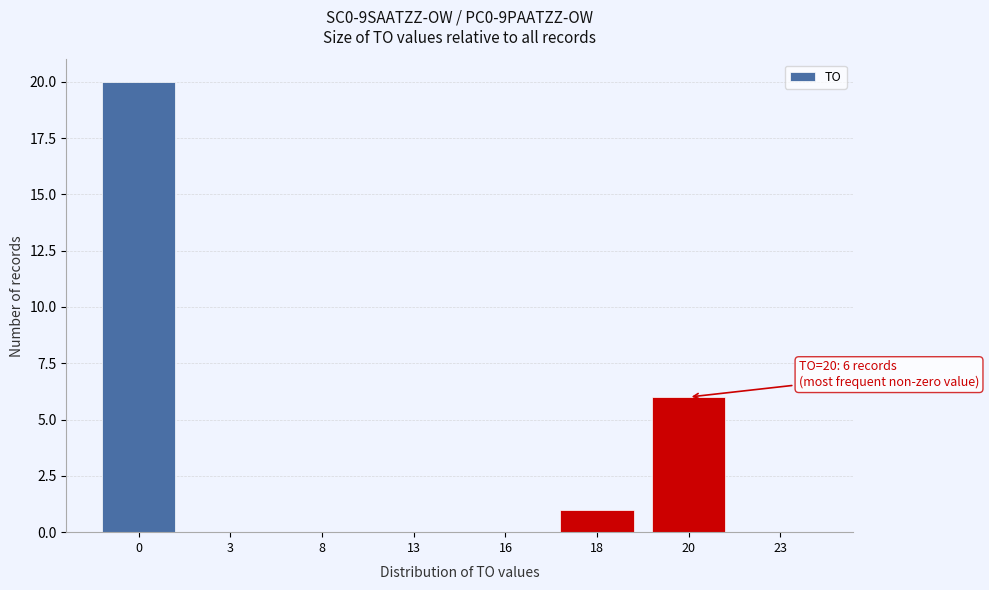

Reading left to right, extract all data points from this chart.

0=20	3=0	8=0	13=0	16=0	18=1	20=6	23=0